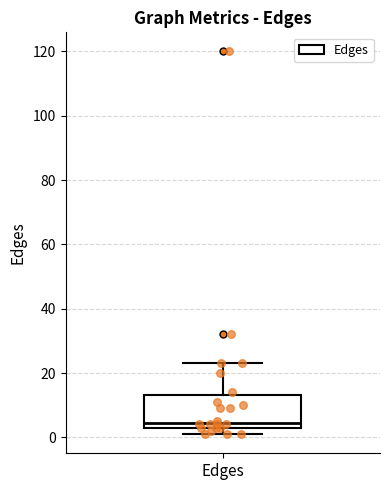

Where does the upper whisker of the box for Edges end on the y-axis? The values are not printed on the chart, so give them approximately, as read against the axis.

24